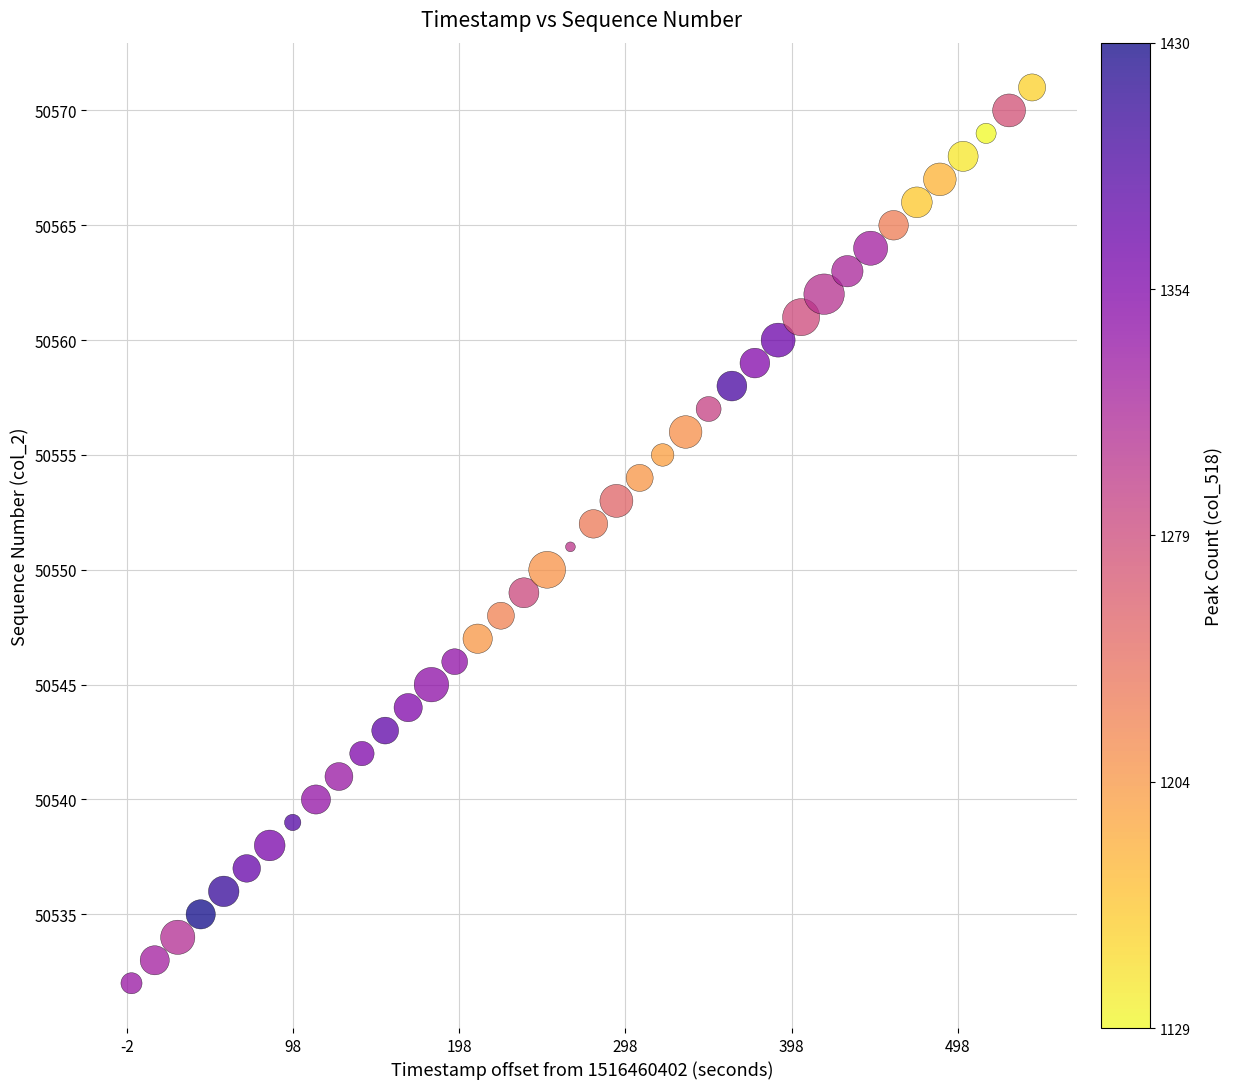

What is the range of Y values (max minus min)?

39